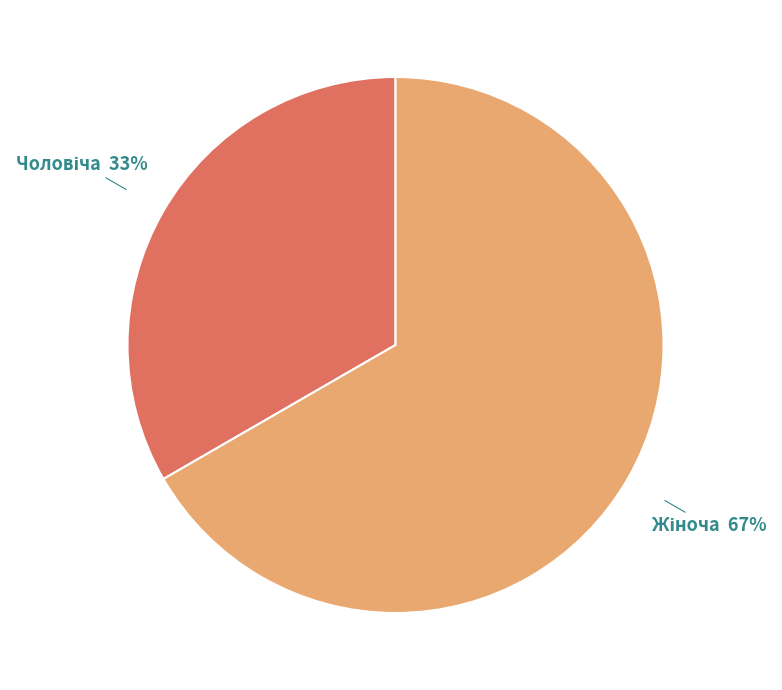

To the nearest percent, what is the average slice percentage?

50%